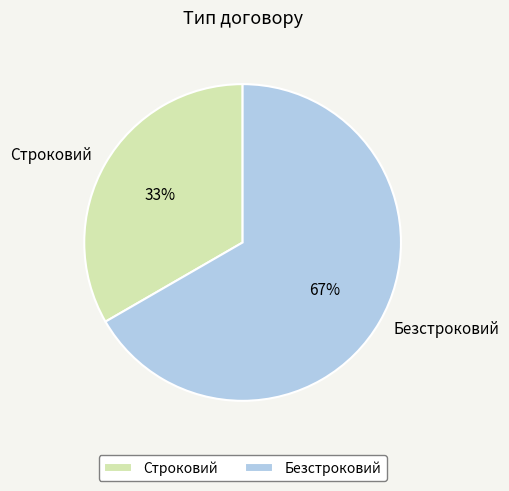

To the nearest percent, what is the combined percentage of Строковий and Безстроковий?

100%